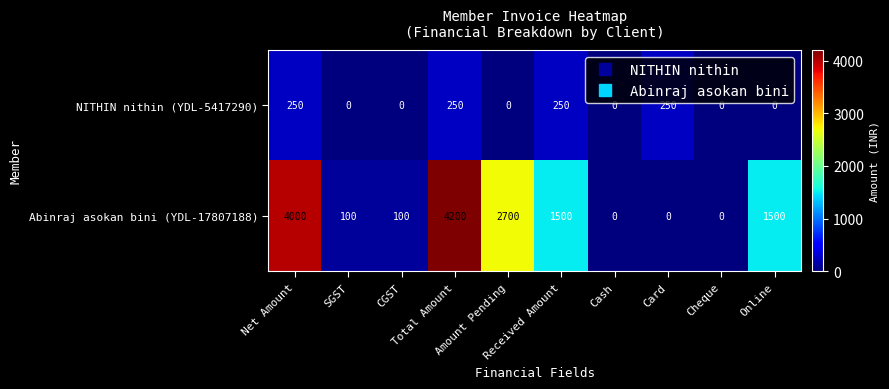

At SGST, list the series in order from largest to smallest.

Abinraj asokan bini (YDL-17807188), NITHIN nithin (YDL-5417290)